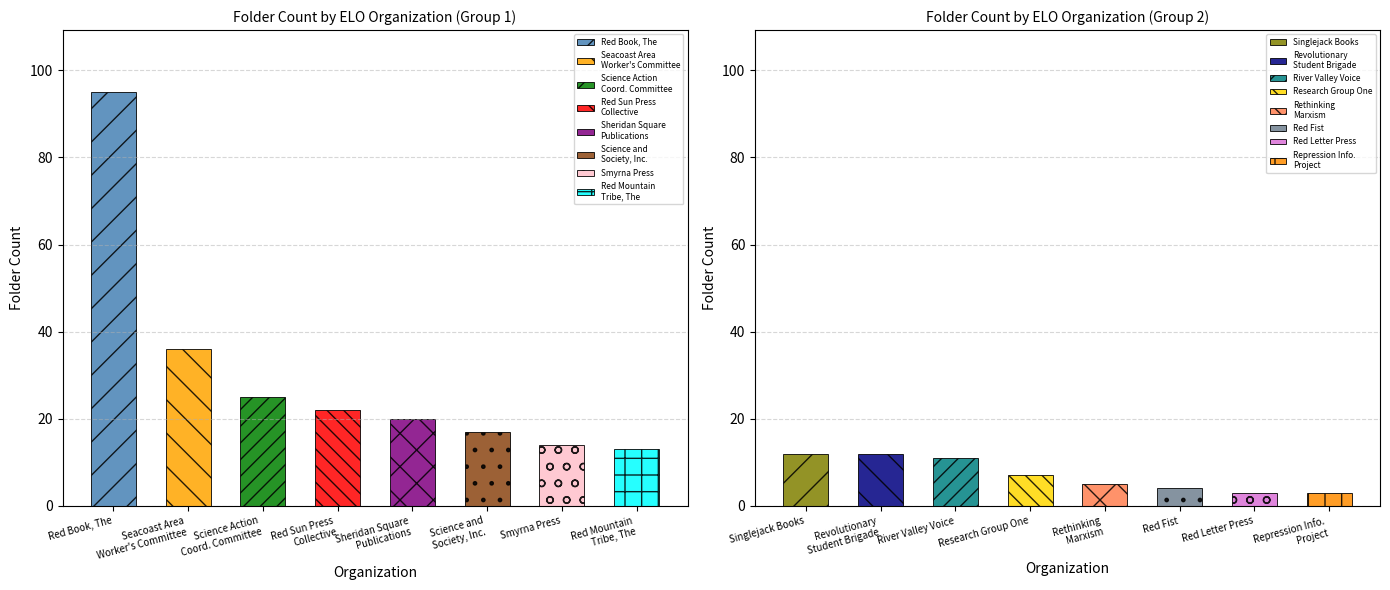

Does the chart contain any negative values?

No